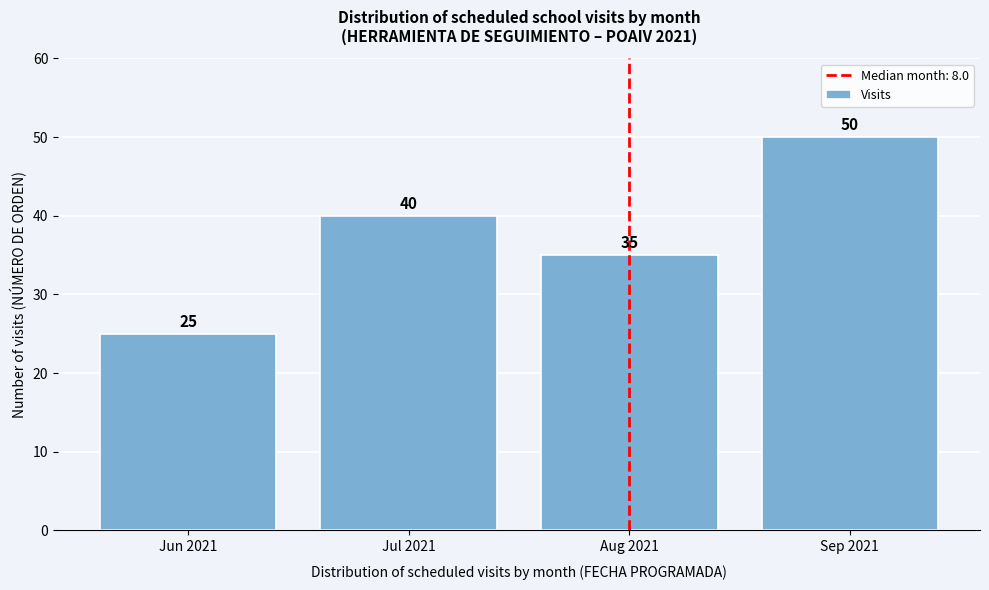

Reading right to left, what are all the values shown in this chart?

50	35	40	25